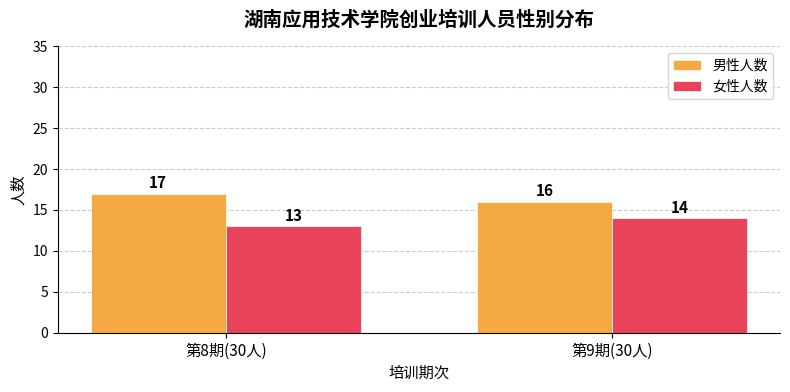

Which category has the highest value across all series?

第8期(30人)